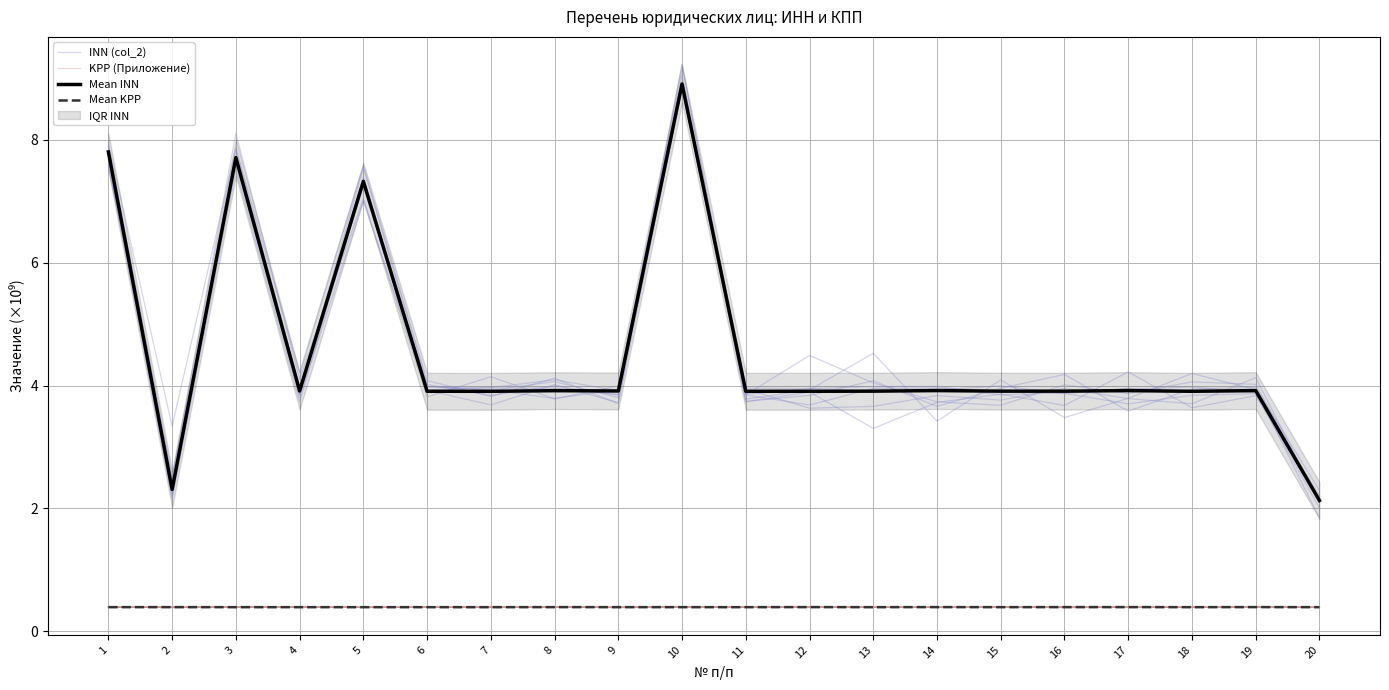

Reading left to right, what are all the values shown in this chart?

INN (col_2): 1=7.9	2=2.5	3=7.7	4=3.9	5=7.6	6=4.0	7=3.8	8=4.0	9=3.8	10=8.8	11=3.9	12=3.6	13=3.7	14=3.8	15=3.8	16=4.0	17=3.8	18=3.7	19=4.1	20=2.1
KPP (Приложение): 1=0.4	2=0.4	3=0.4	4=0.4	5=0.4	6=0.4	7=0.4	8=0.4	9=0.4	10=0.4	11=0.4	12=0.4	13=0.4	14=0.4	15=0.4	16=0.4	17=0.4	18=0.4	19=0.4	20=0.4
Mean INN: 1=7.8	2=2.3	3=7.7	4=3.9	5=7.3	6=3.9	7=3.9	8=3.9	9=3.9	10=8.9	11=3.9	12=3.9	13=3.9	14=3.9	15=3.9	16=3.9	17=3.9	18=3.9	19=3.9	20=2.1
Mean KPP: 1=0.4	2=0.4	3=0.4	4=0.4	5=0.4	6=0.4	7=0.4	8=0.4	9=0.4	10=0.4	11=0.4	12=0.4	13=0.4	14=0.4	15=0.4	16=0.4	17=0.4	18=0.4	19=0.4	20=0.4